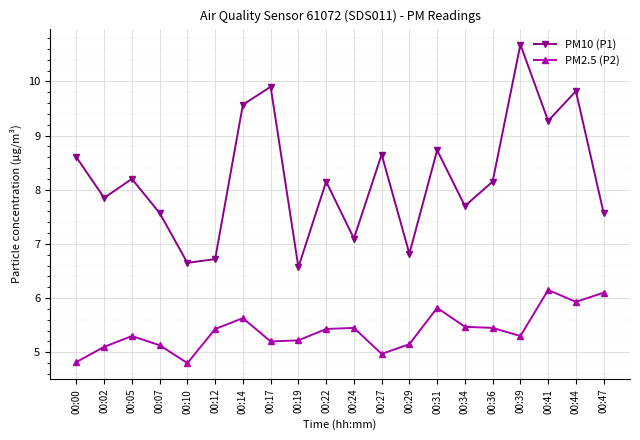

At how many categories does at least one series exceed 9?

5